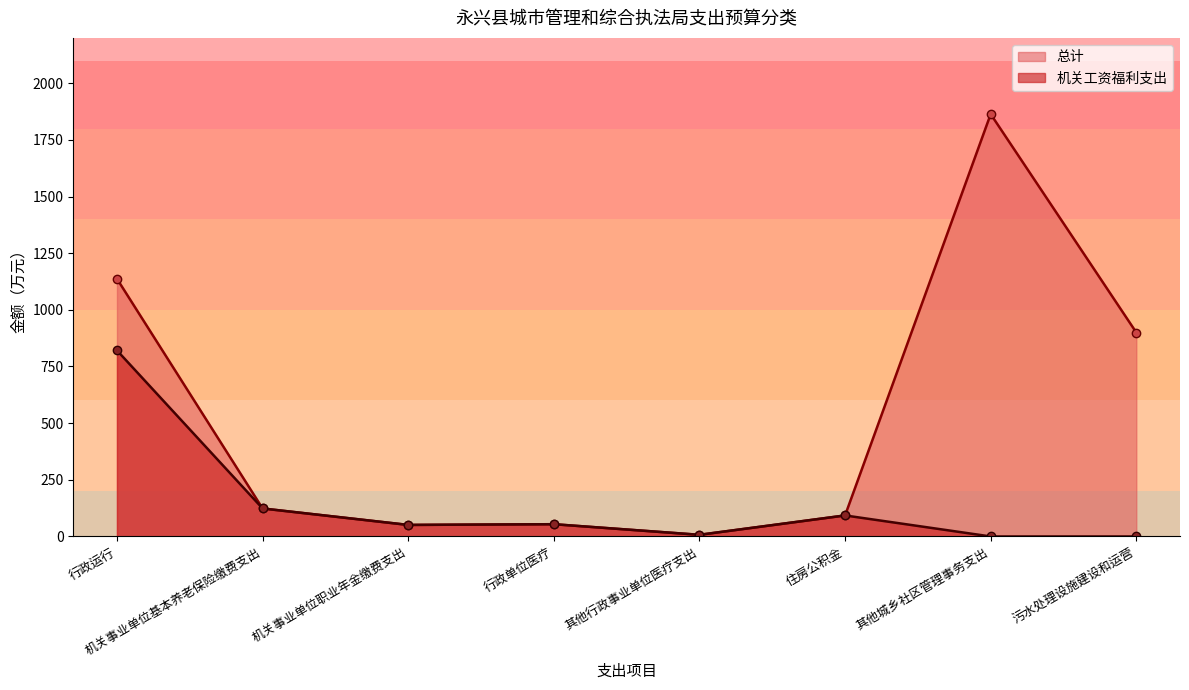

How many lines are shown in the chart?

2